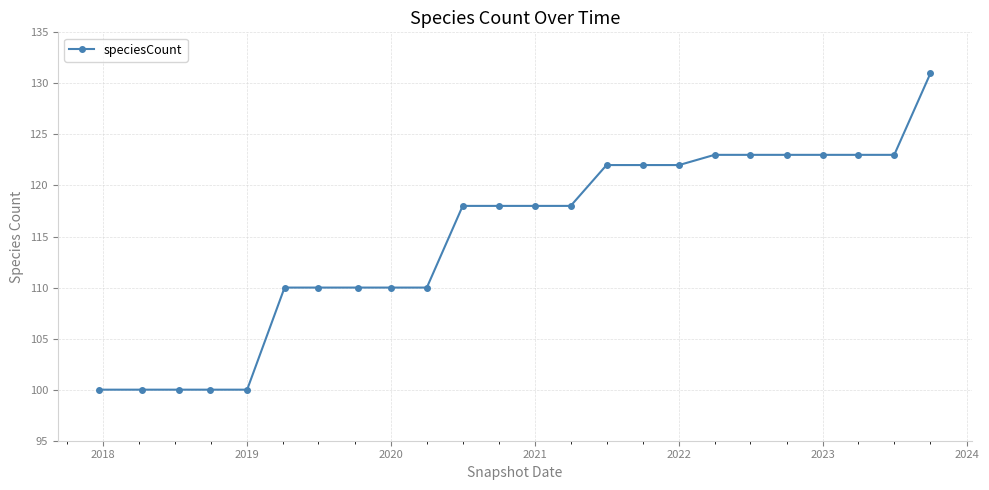

What is the sum of all values?

2757